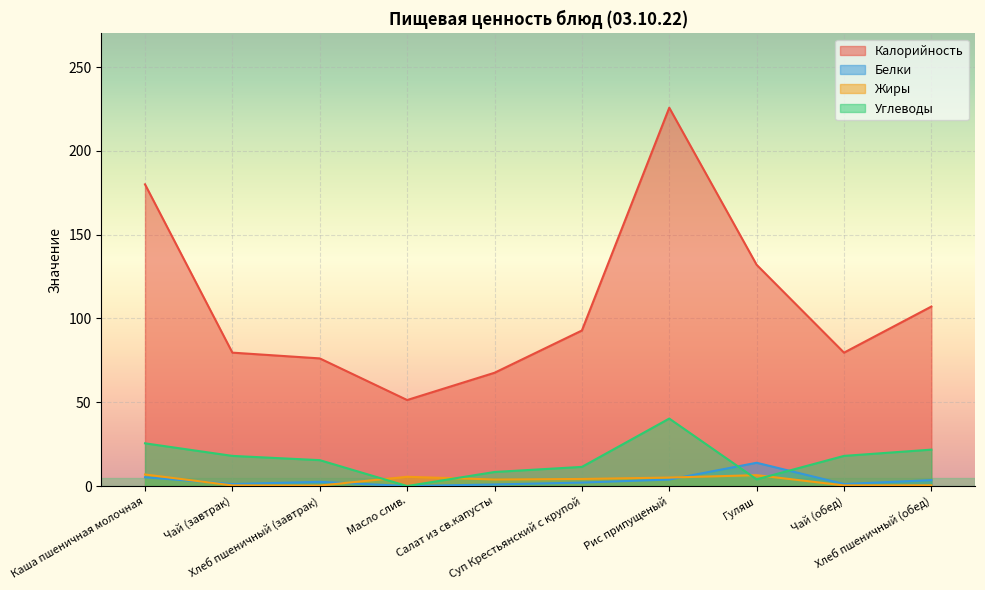

Which series has the largest total across all categories?

Калорийность